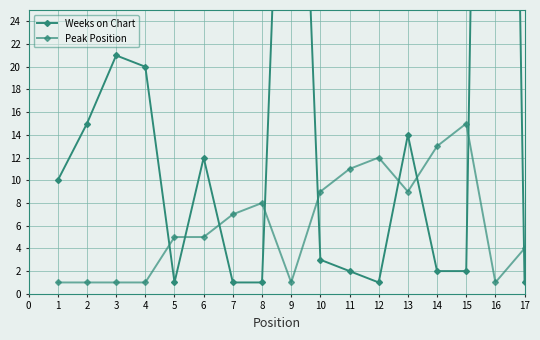

What is the difference between the maximum and minimum values in the Peak Position series?

14